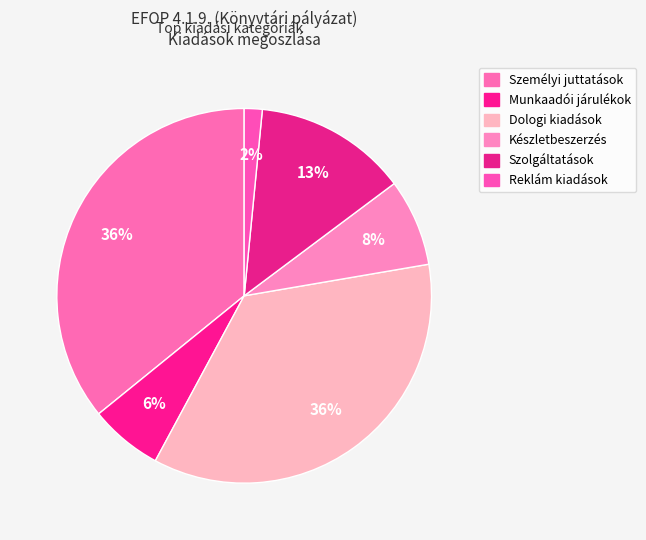

Count the number of slices in the pie.

6